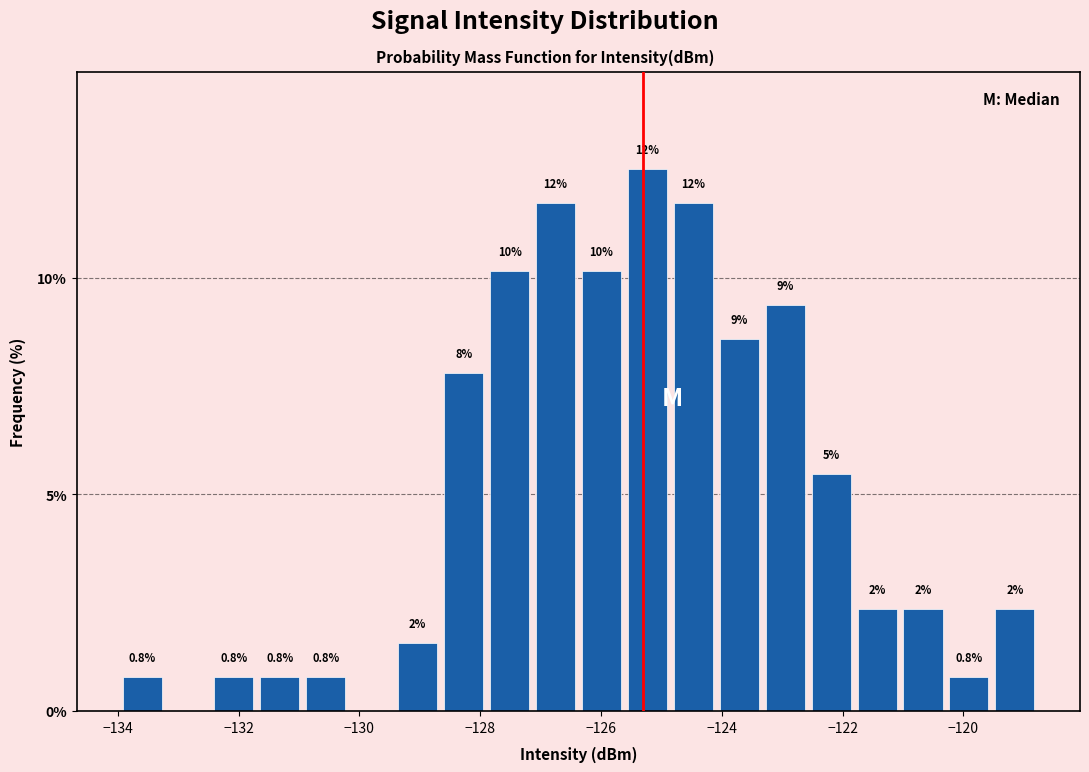

Around what value on the x-axis is the tallest bar? Give the approximate position of its centre, as read against the axis.

-125.2